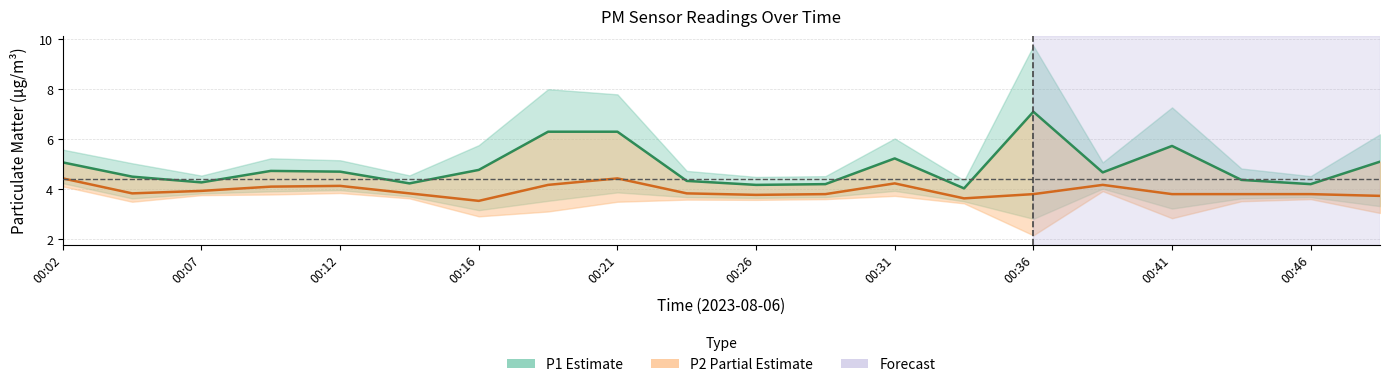

True or false: P1 and P2 intersect in this chart.

False